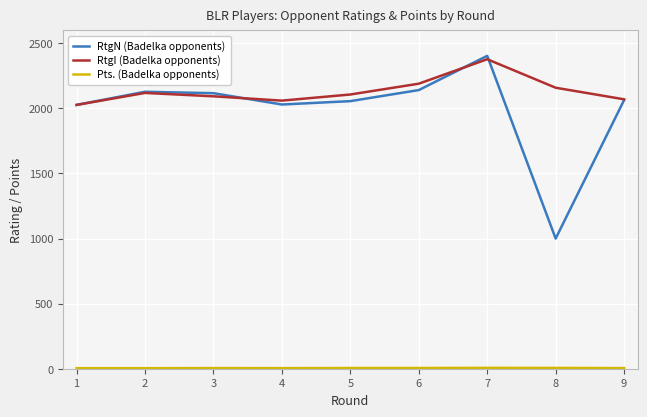

How many lines are shown in the chart?

3